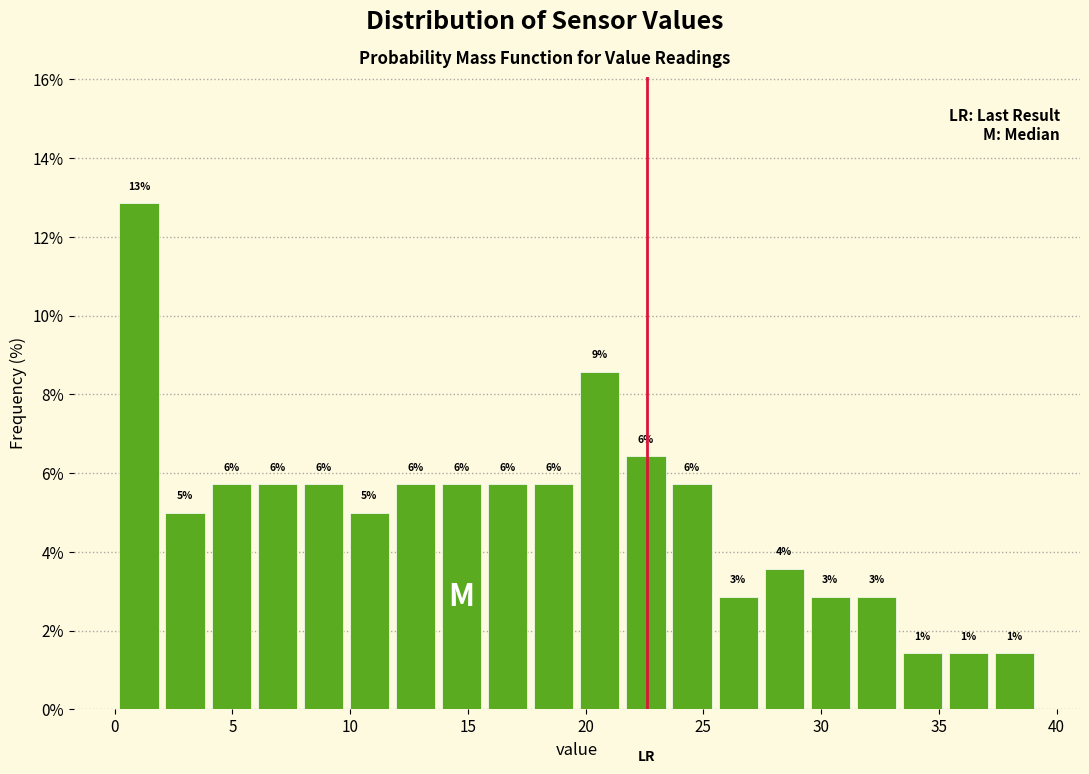

Around what value on the x-axis is the tallest bar? Give the approximate position of its centre, as read against the axis.

1.0